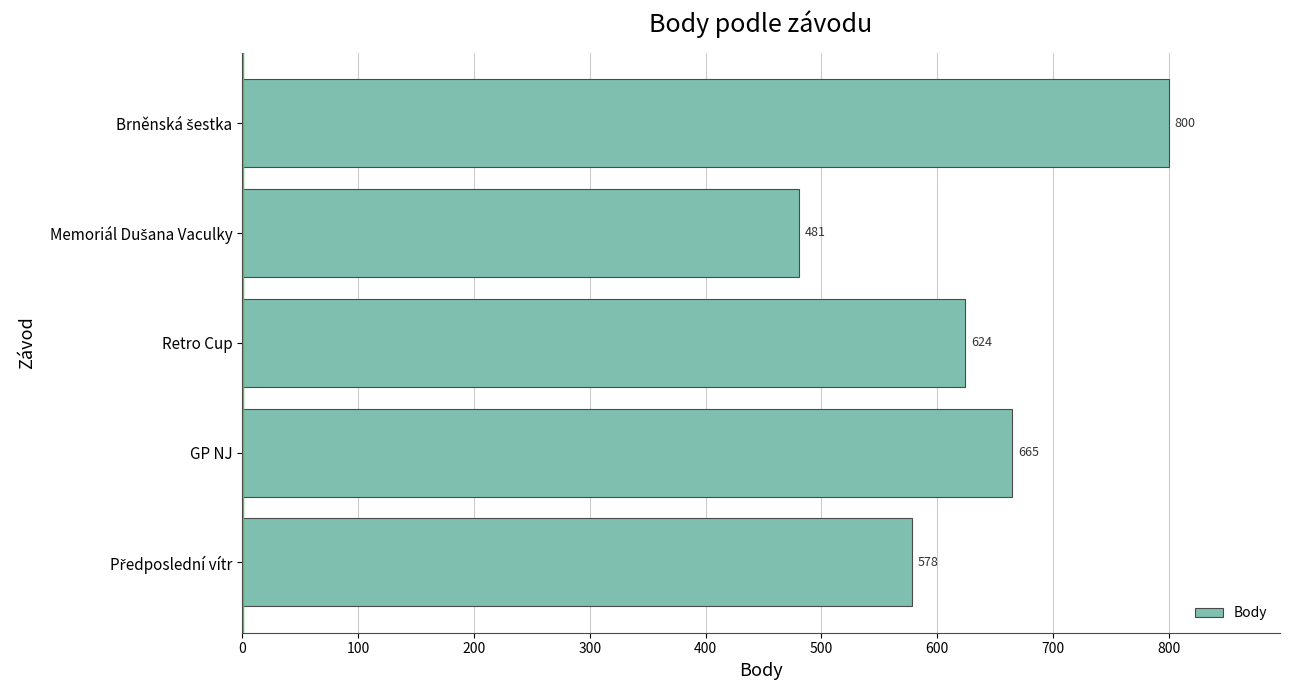

What is the greatest value displayed?

800